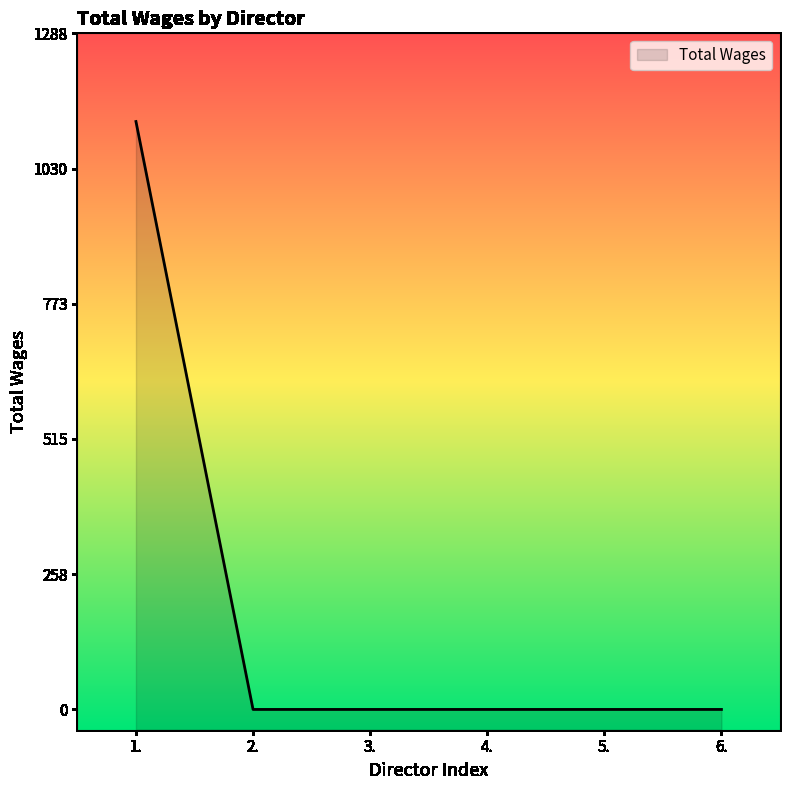

What is the greatest value displayed?

1120